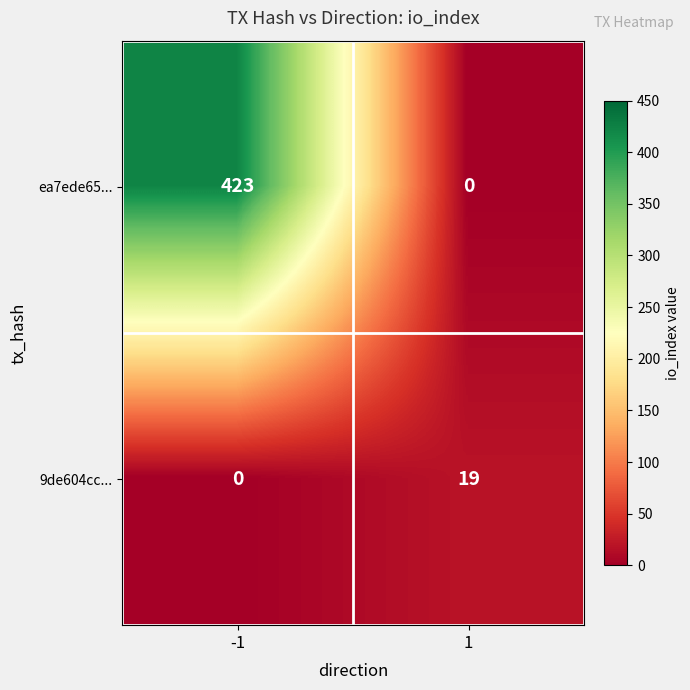

What is the total value across all series at -1?

423